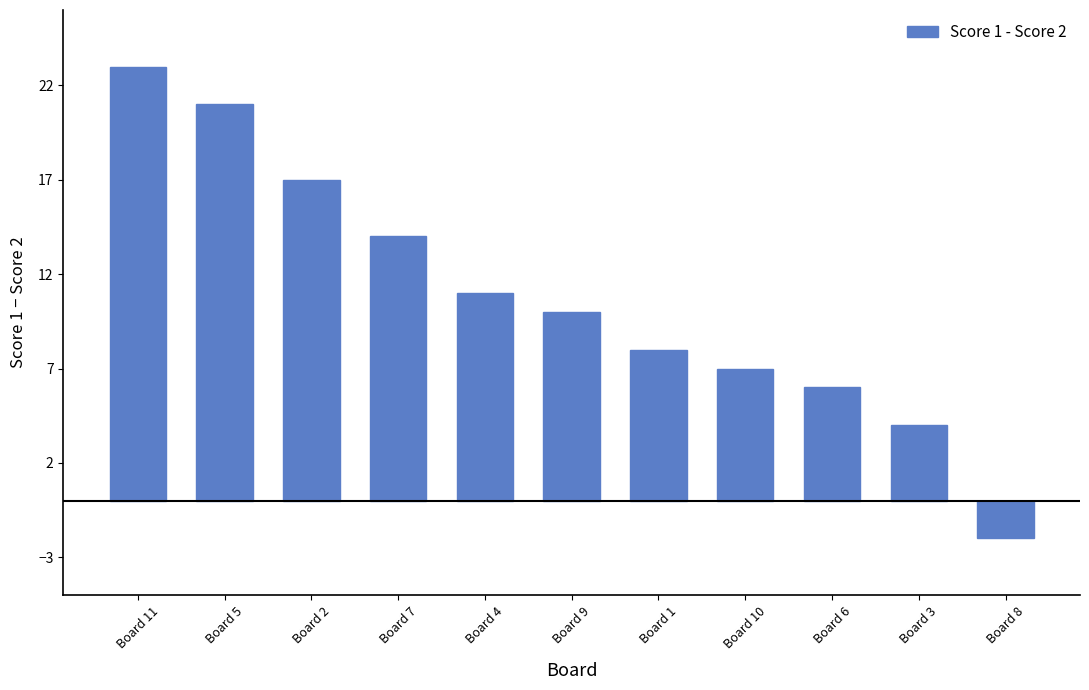

Reading left to right, list all the values displayed in this chart.

Board 11=23	Board 5=21	Board 2=17	Board 7=14	Board 4=11	Board 9=10	Board 1=8	Board 10=7	Board 6=6	Board 3=4	Board 8=-2